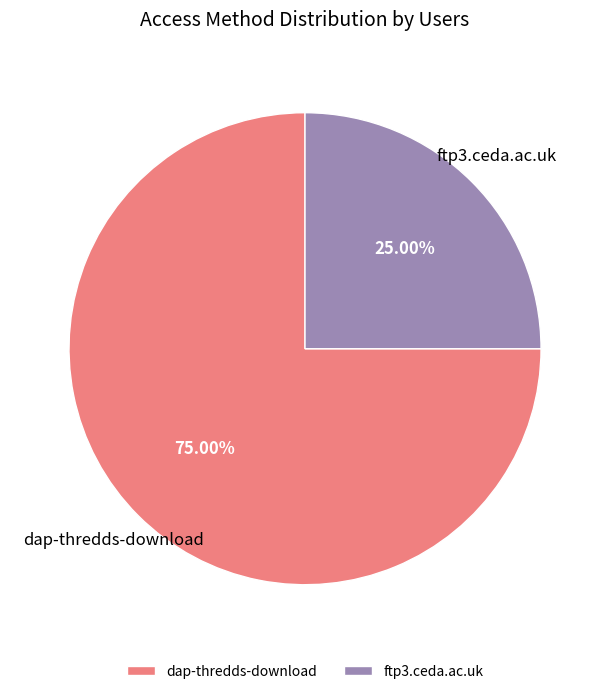

Approximately how many times larger is the value at dap-thredds-download compared to ftp3.ceda.ac.uk?

3.0